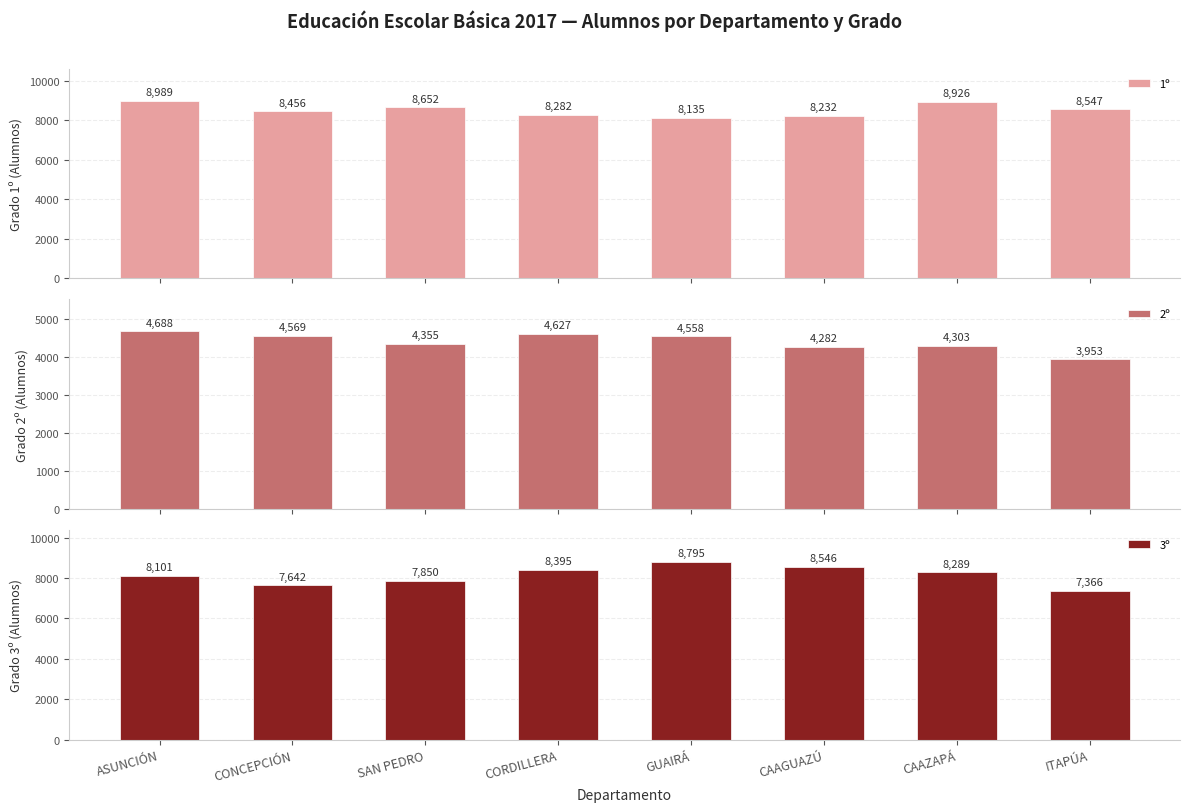

Which category has the lowest value in the 3º series?

ITAPÚA